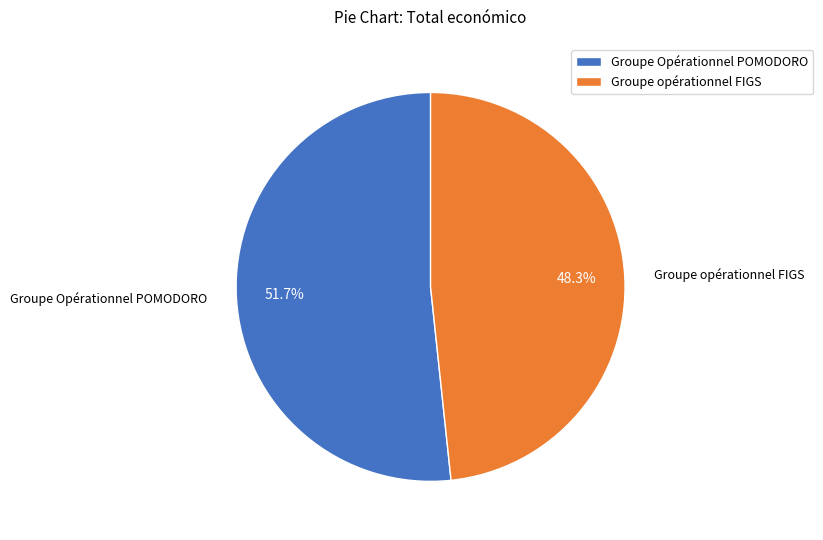

Rank the categories by value from lowest to highest.

Groupe opérationnel FIGS, Groupe Opérationnel POMODORO